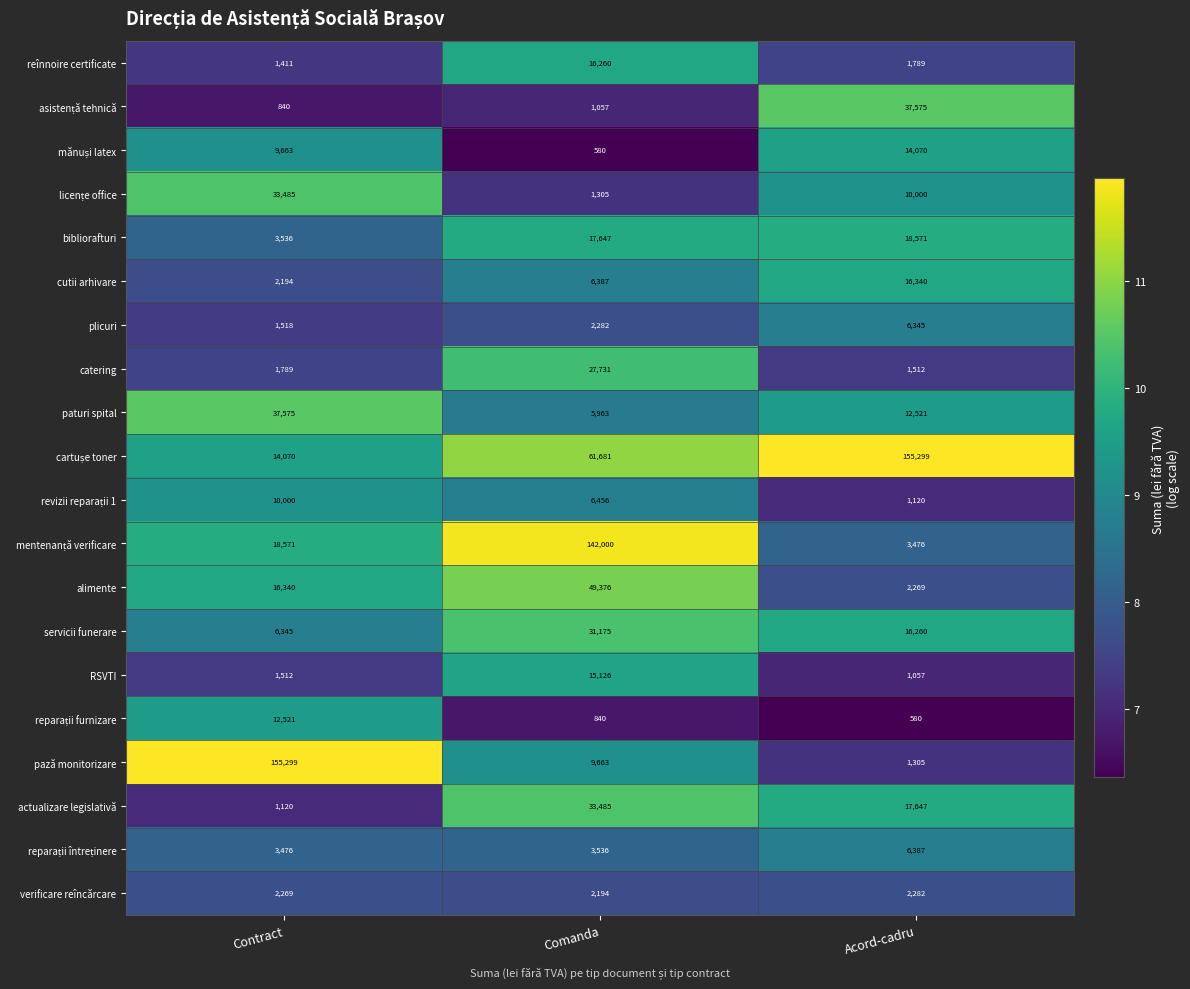

Where is reînnoire certificate nearest to the value 8835?

Acord-cadru